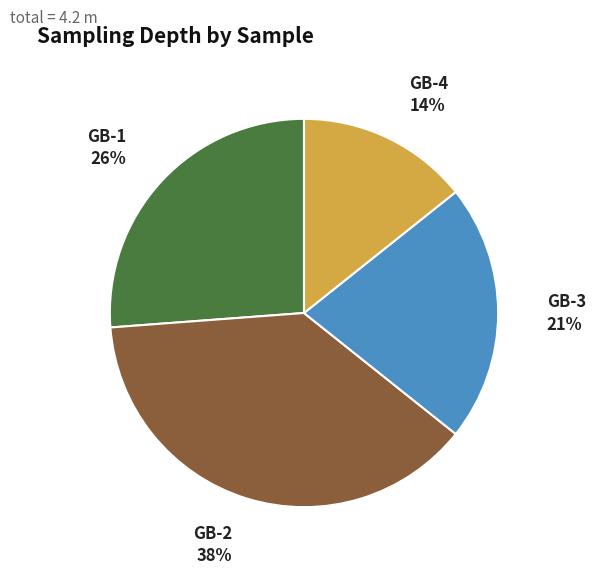

Is it true that GB-1 is 26% of the pie?

True